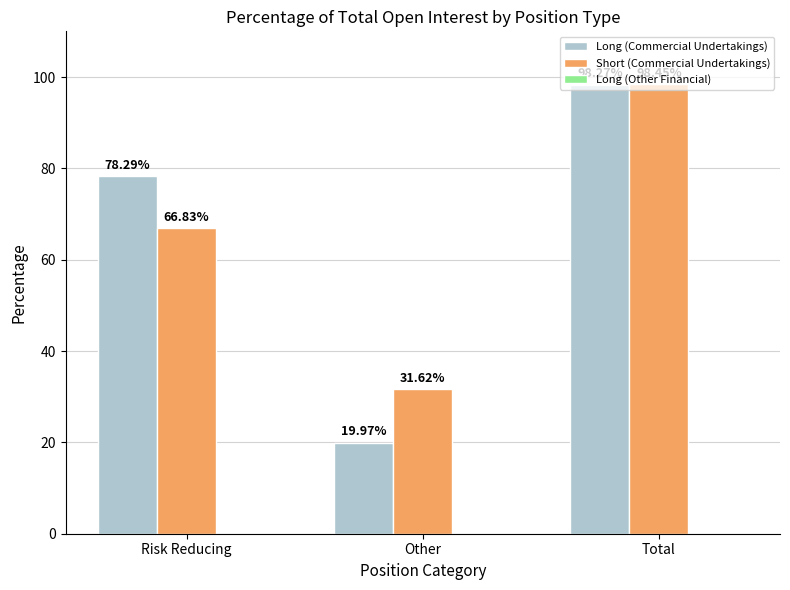

Which series has the largest range (max minus min)?

Long (Commercial Undertakings)